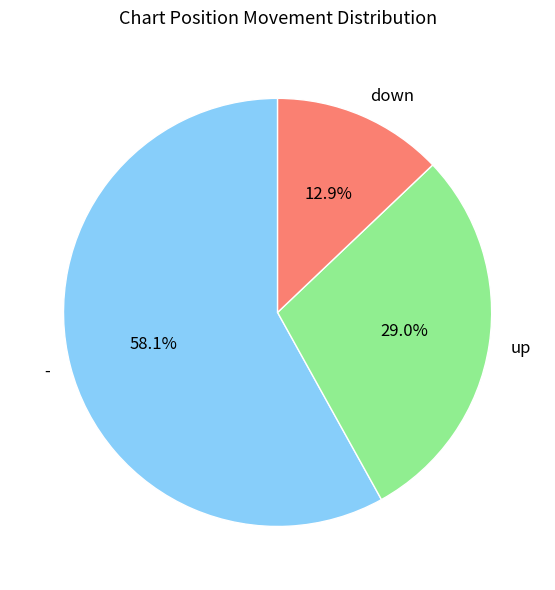

To the nearest percent, what percentage of the pie is -?

58%